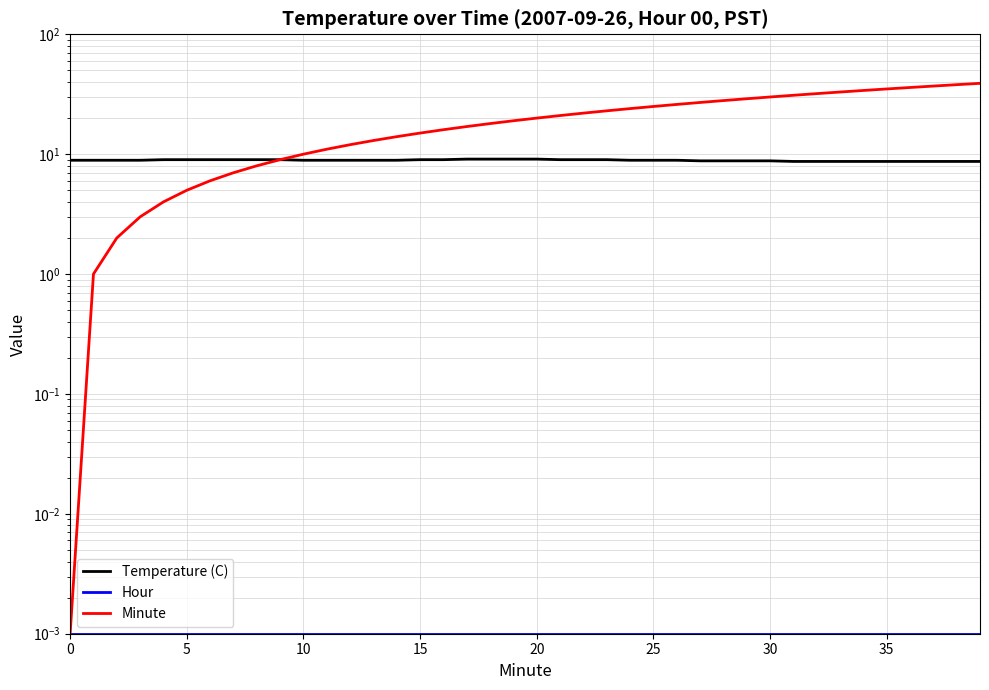

Reading left to right, extract all data points from this chart.

Temperature (C): 8.9	8.9	8.9	8.9	9.0	9.0	9.0	9.0	9.0	9.0	8.9	8.9	8.9	8.9	8.9	9.0	9.0	9.1	9.1	9.1	9.1	9.0	9.0	9.0	8.9	8.9	8.9	8.8	8.8	8.8	8.8	8.7	8.7	8.7	8.7	8.7	8.7	8.7	8.7	8.7
Hour: 0.0	0.0	0.0	0.0	0.0	0.0	0.0	0.0	0.0	0.0	0.0	0.0	0.0	0.0	0.0	0.0	0.0	0.0	0.0	0.0	0.0	0.0	0.0	0.0	0.0	0.0	0.0	0.0	0.0	0.0	0.0	0.0	0.0	0.0	0.0	0.0	0.0	0.0	0.0	0.0
Minute: 0.0	1.0	2.0	3.0	4.0	5.0	6.0	7.0	8.0	9.0	10.0	11.0	12.0	13.0	14.0	15.0	16.0	17.0	18.0	19.0	20.0	21.0	22.0	23.0	24.0	25.0	26.0	27.0	28.0	29.0	30.0	31.0	32.0	33.0	34.0	35.0	36.0	37.0	38.0	39.0